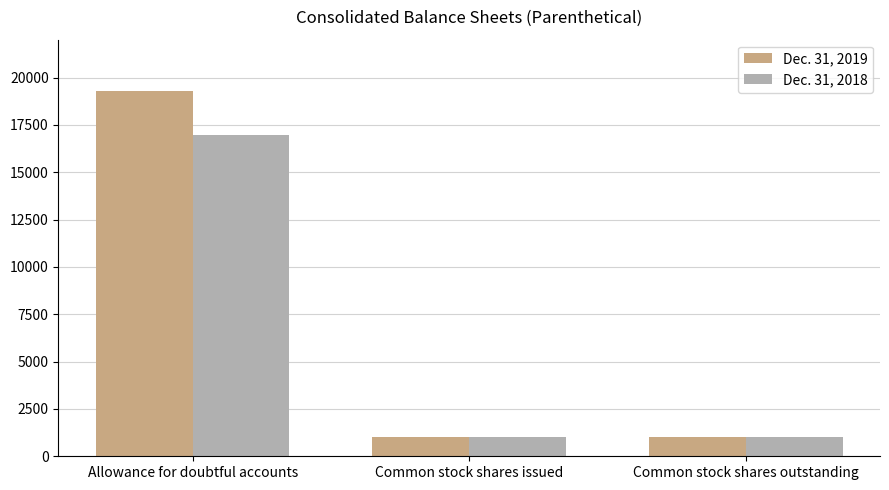

What is the highest value of the Dec. 31, 2018 series?

16956